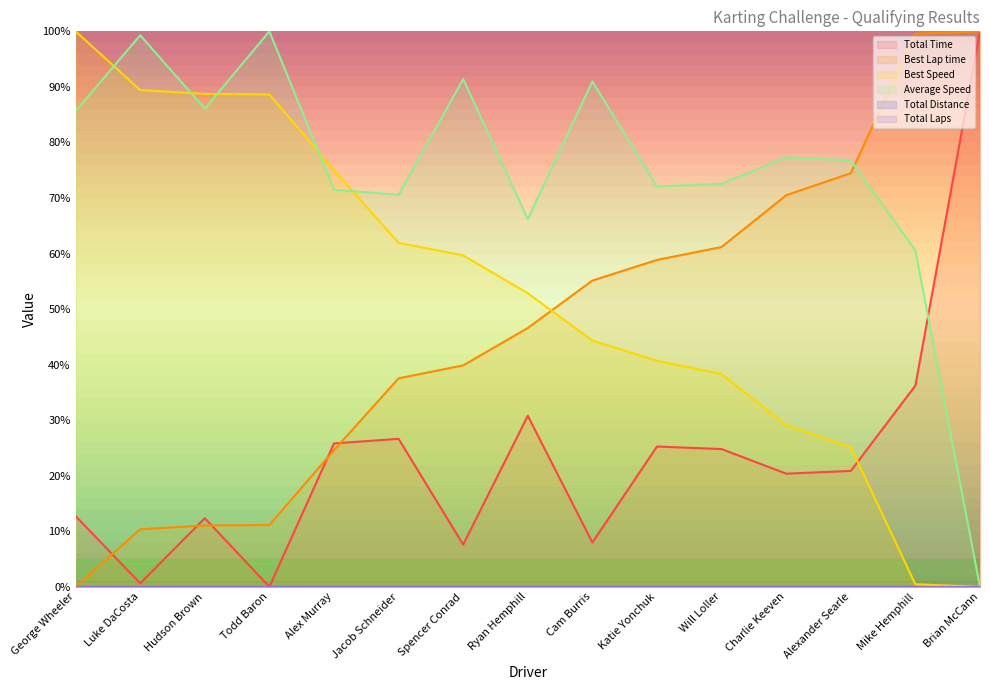

Rank the series at Alex Murray from lowest to highest value.

Best Lap time, Total Time, Average Speed, Best Speed